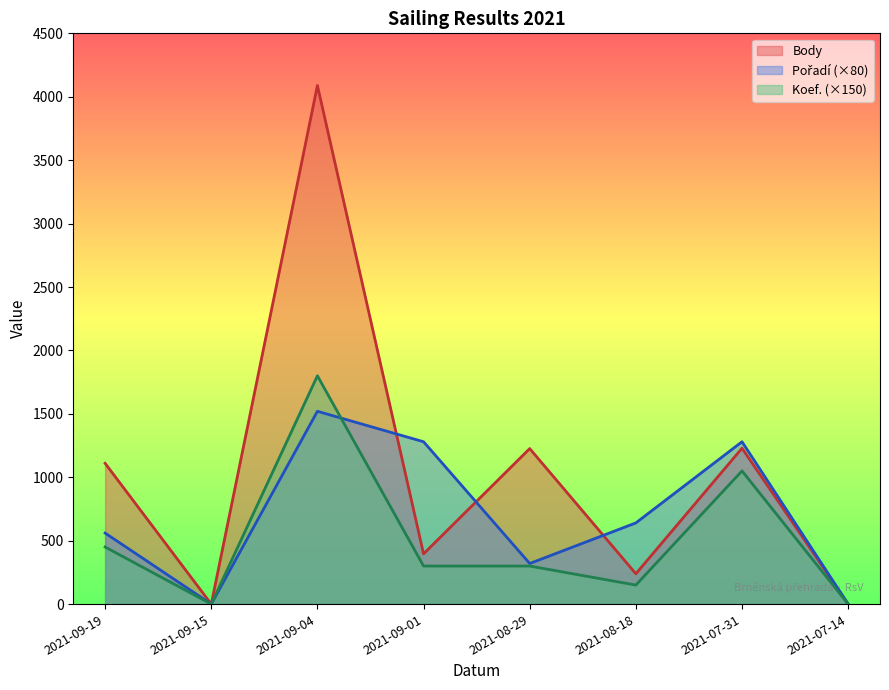

How many positive values does the Pořadí series have?

6